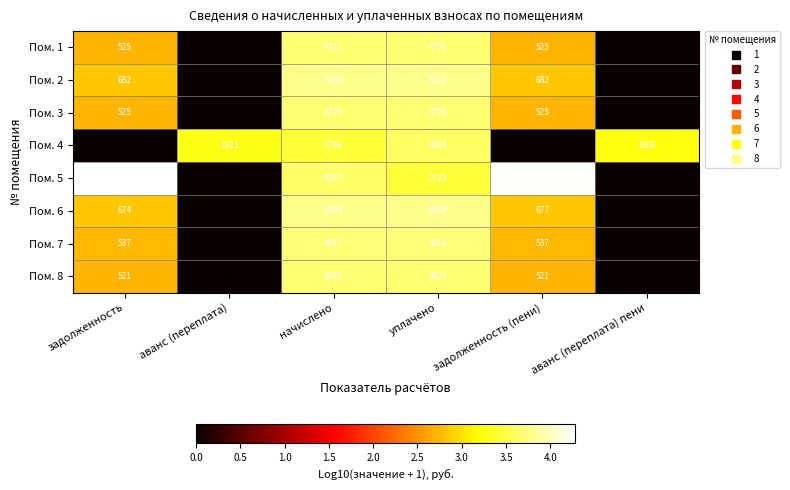

Which series has the largest total across all categories?

Пом. 5